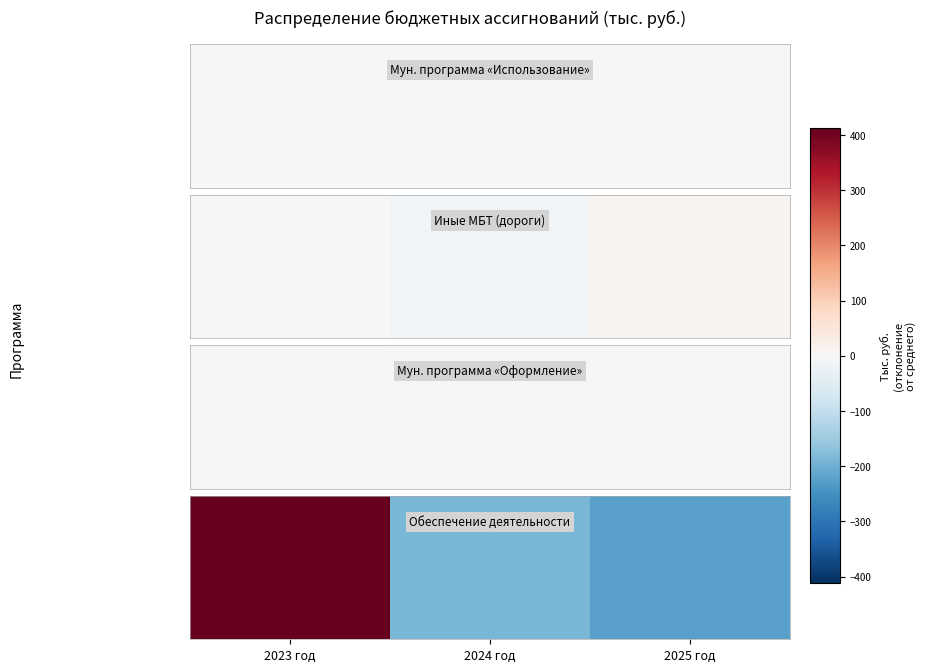

List the labels in order of value, largest first.

2023 год, 2024 год, 2025 год